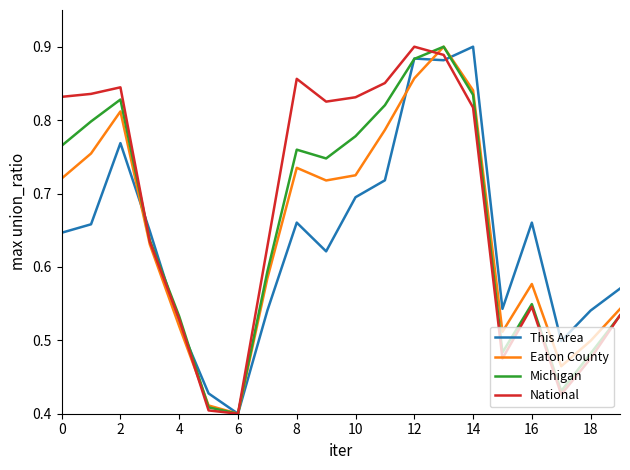

Which category has the lowest value in the This Area series?

6